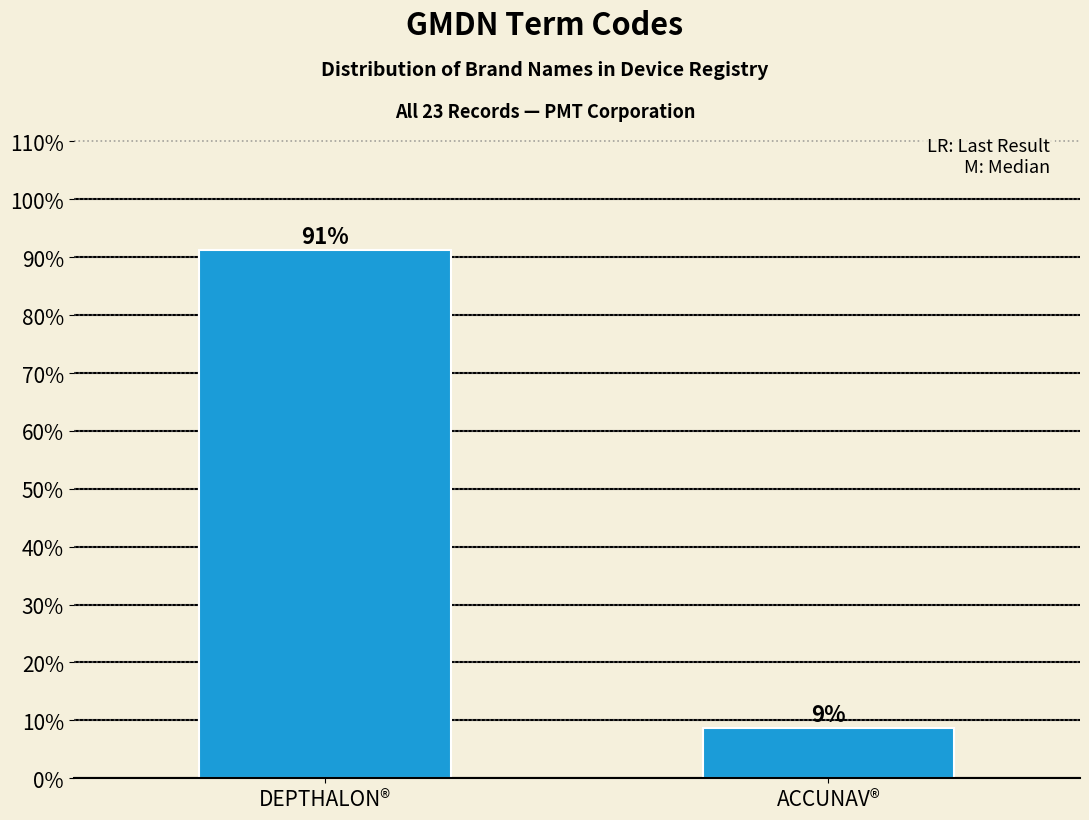

Which label corresponds to the largest value in the chart?

DEPTHALON®